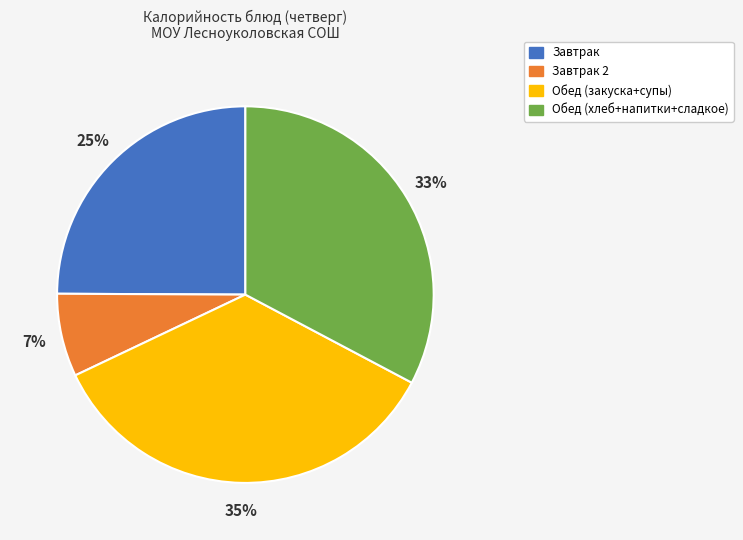

Is it true that Завтрак 2 is 7% of the pie?

True